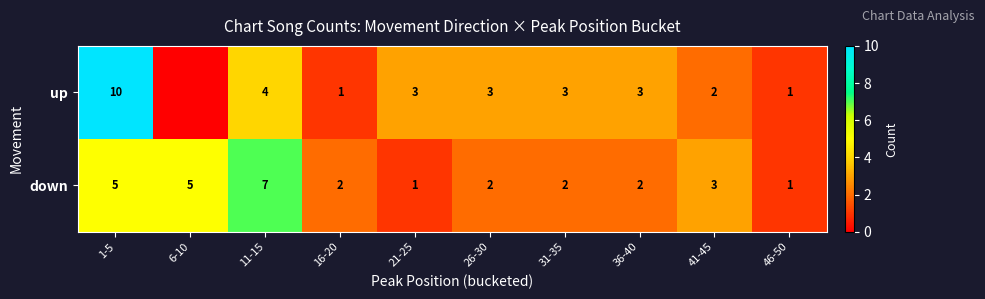

What is the total value across all series at 31-35?

5